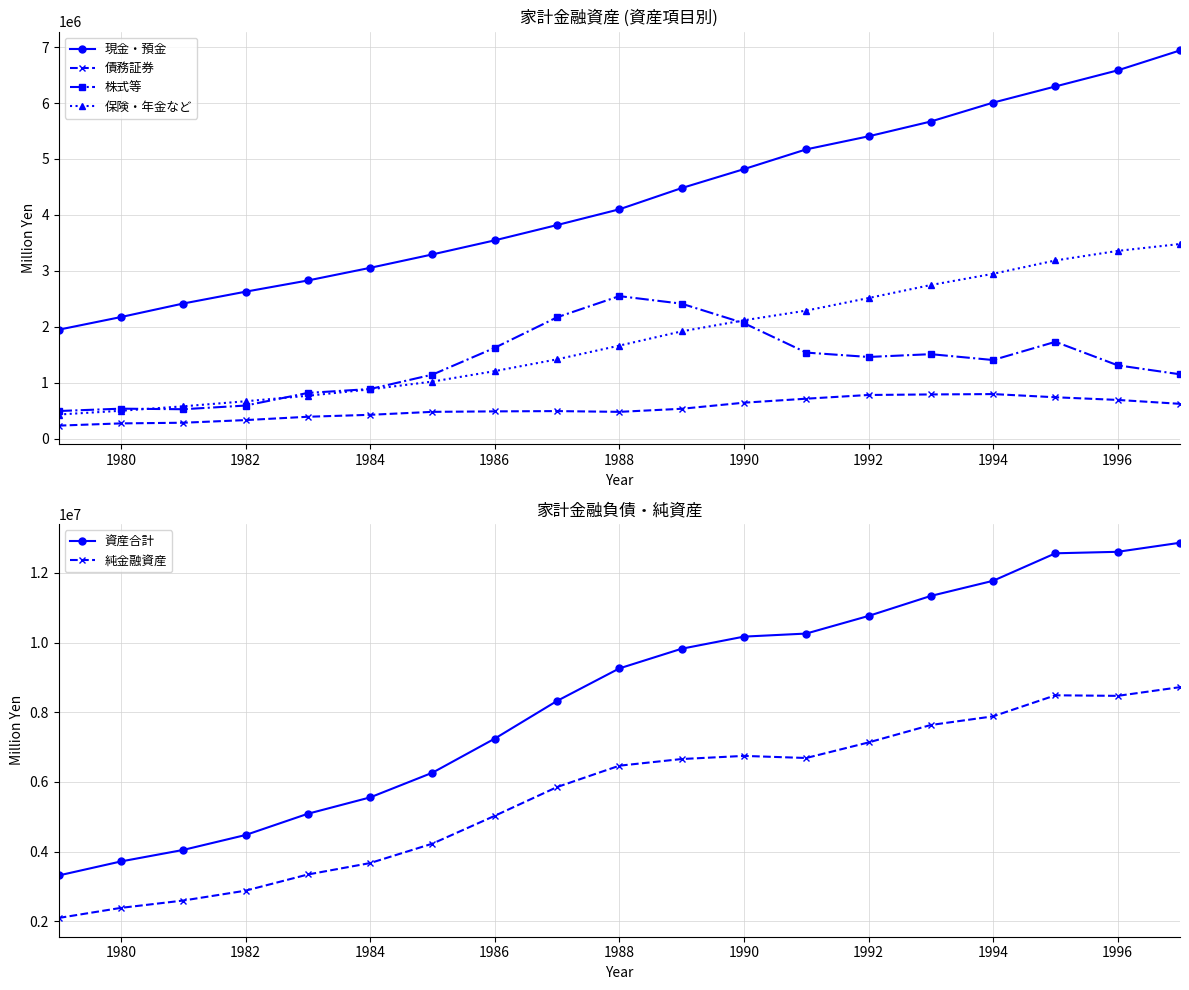

True or false: 資産合計 has more than 0 points higher than both neighbors.

False